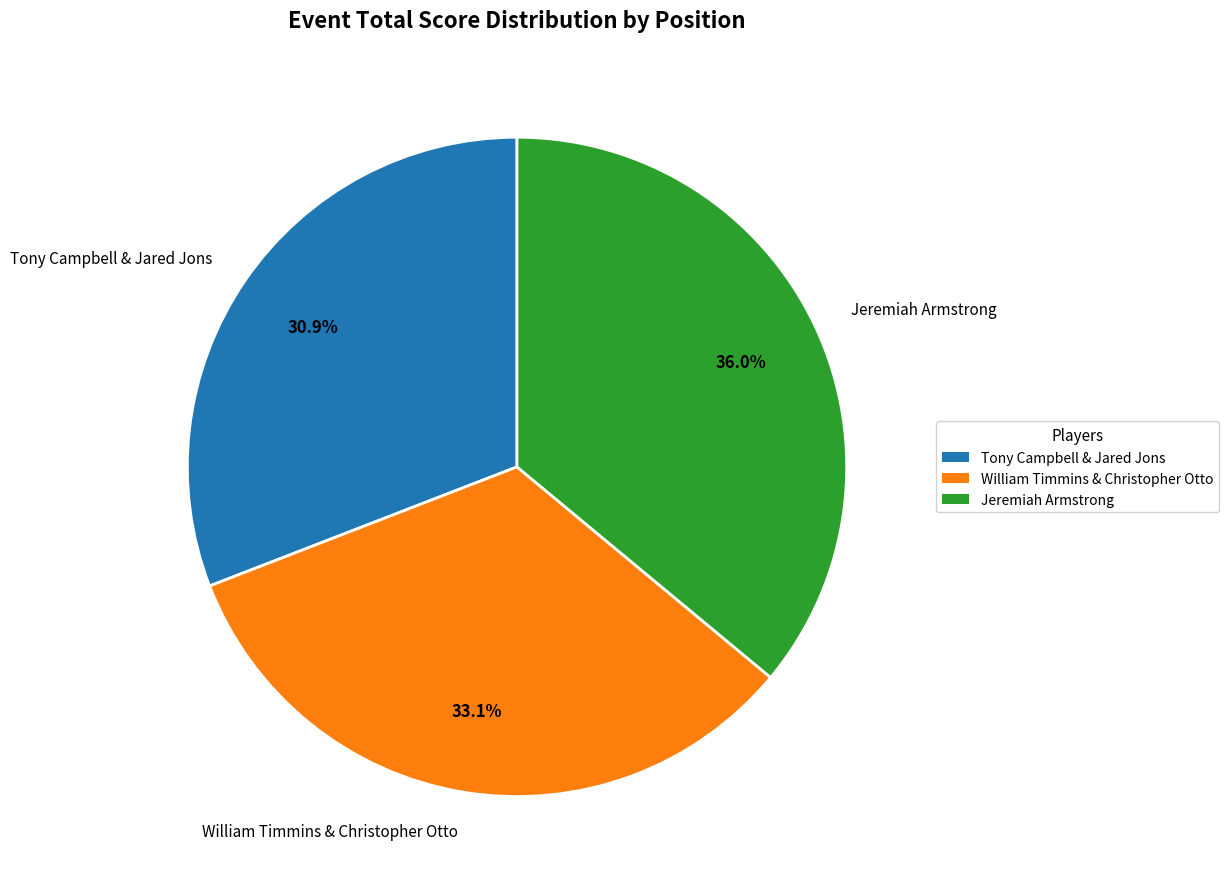

Is it true that William Timmins & Christopher Otto is 33% of the pie?

True